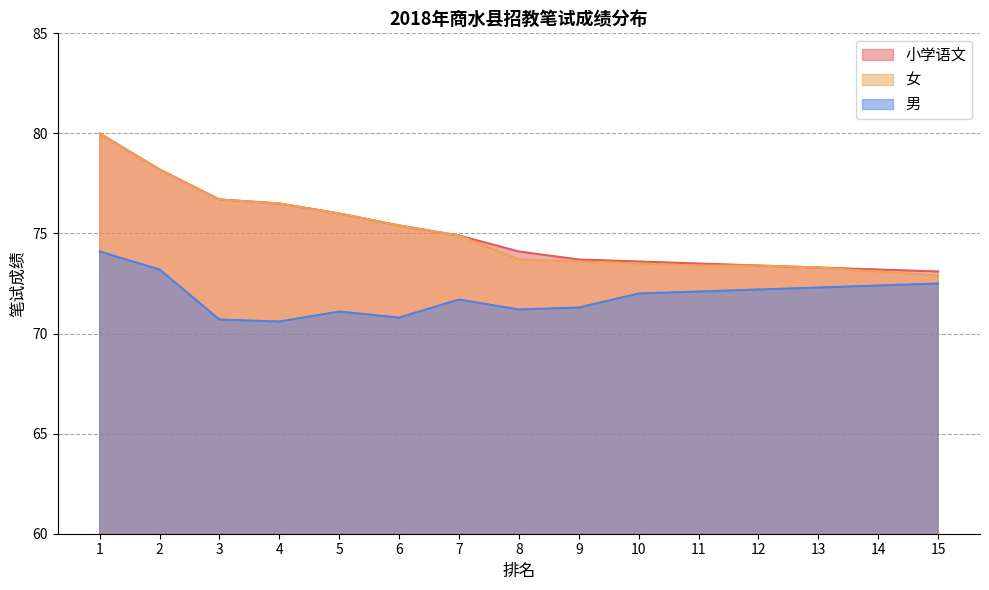

Which category has the highest value across all series?

1